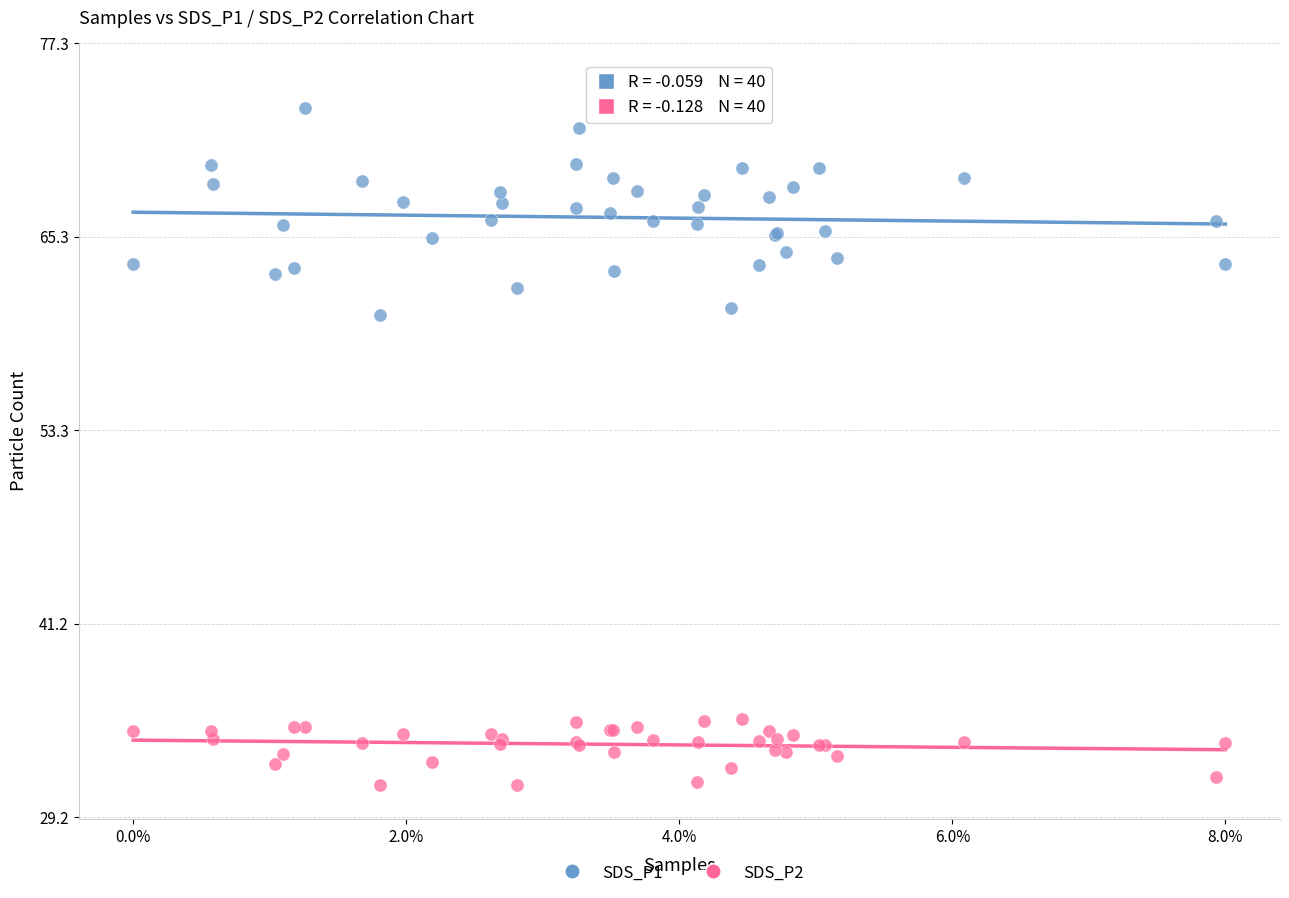

What is the X range (max minus min) for the scatter plot?

1.0